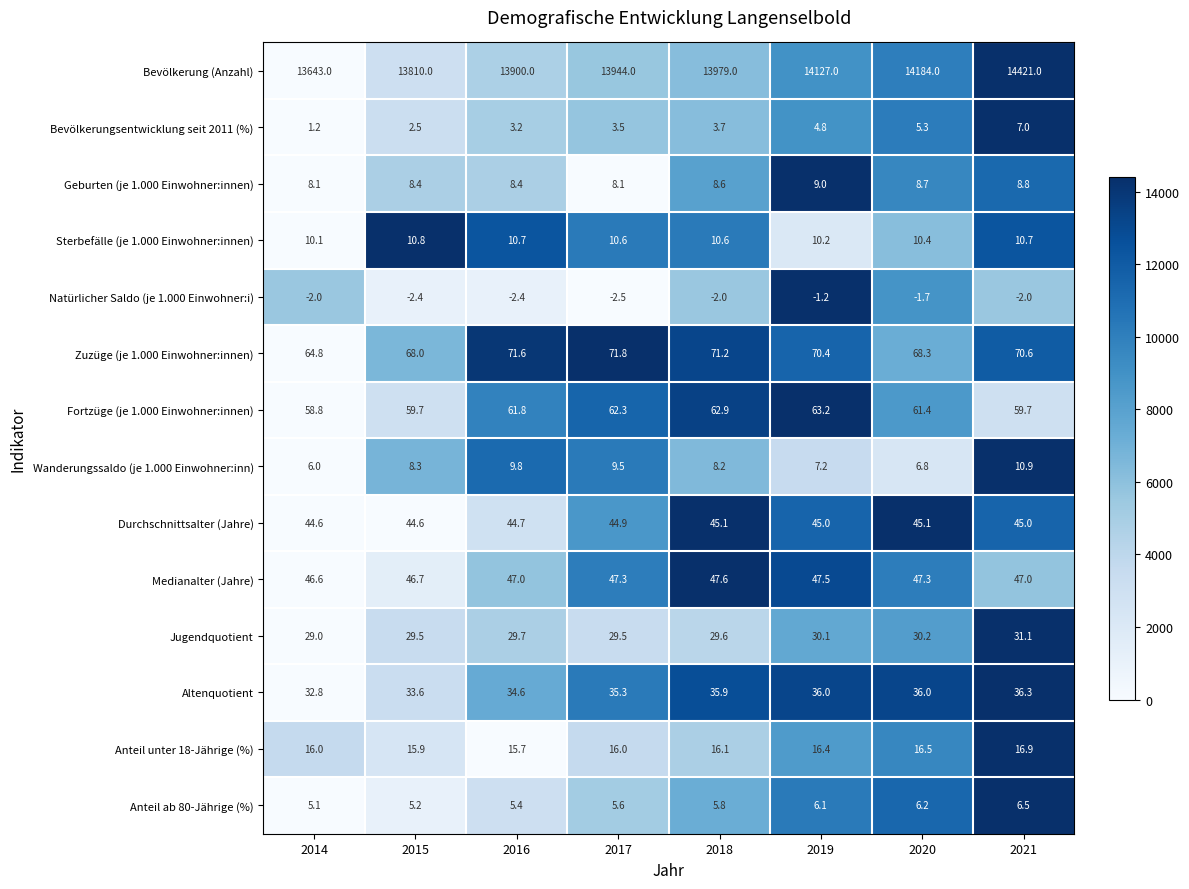

What is the total value across all series at 2021?

14769.5